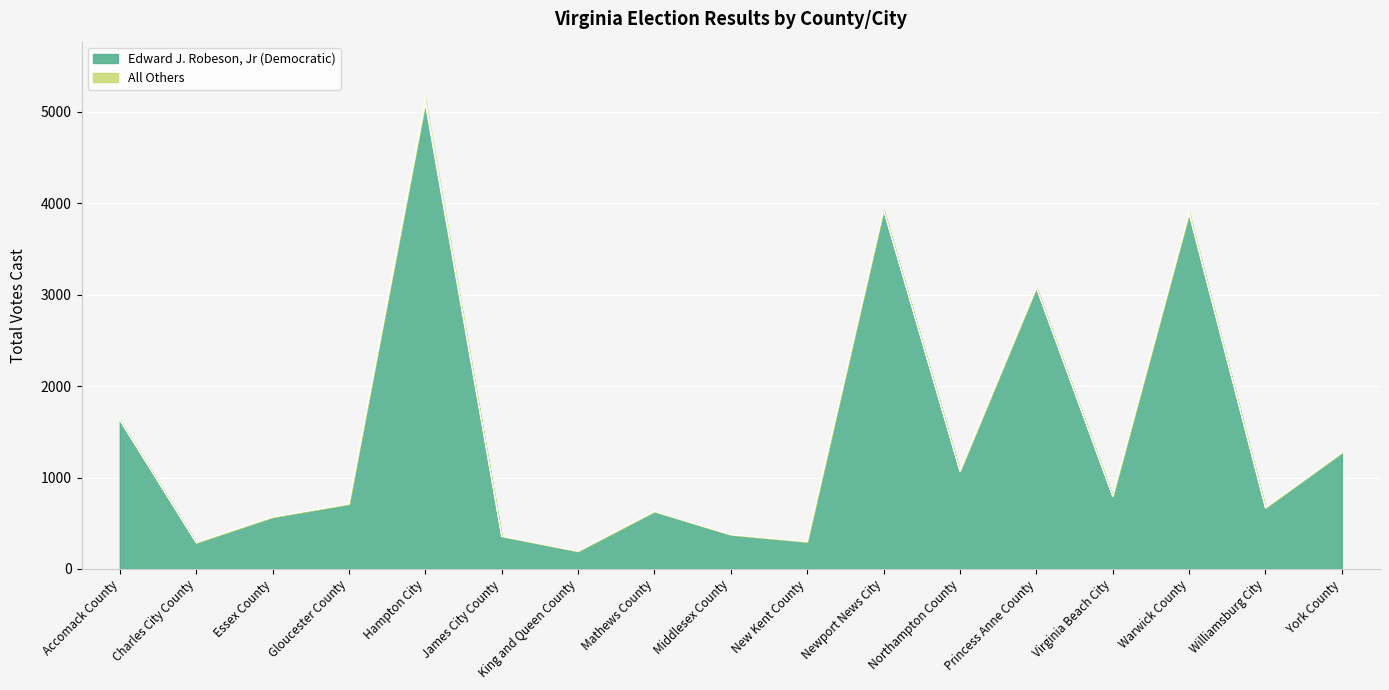

List the labels in order of value, largest first.

Hampton City, Newport News City, Warwick County, Princess Anne County, Accomack County, York County, Northampton County, Virginia Beach City, Gloucester County, Williamsburg City, Mathews County, Essex County, Middlesex County, James City County, New Kent County, Charles City County, King and Queen County